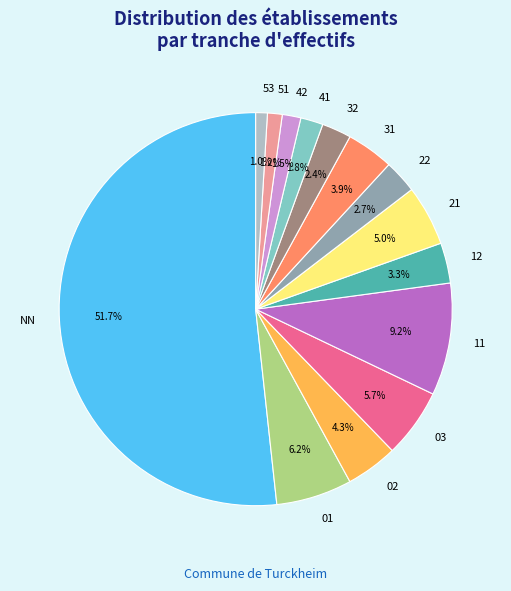

Is the sum of 31 and 42 greater than half?

No